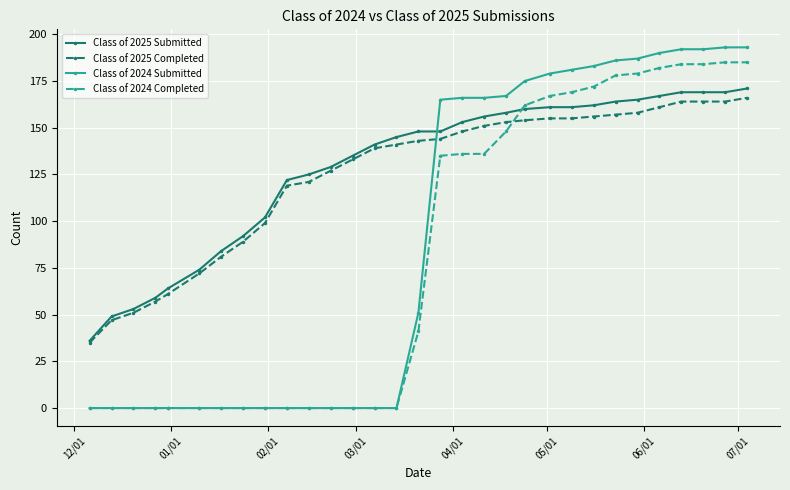

What are all the series names shown in the legend?

Class of 2025 Submitted, Class of 2025 Completed, Class of 2024 Submitted, Class of 2024 Completed